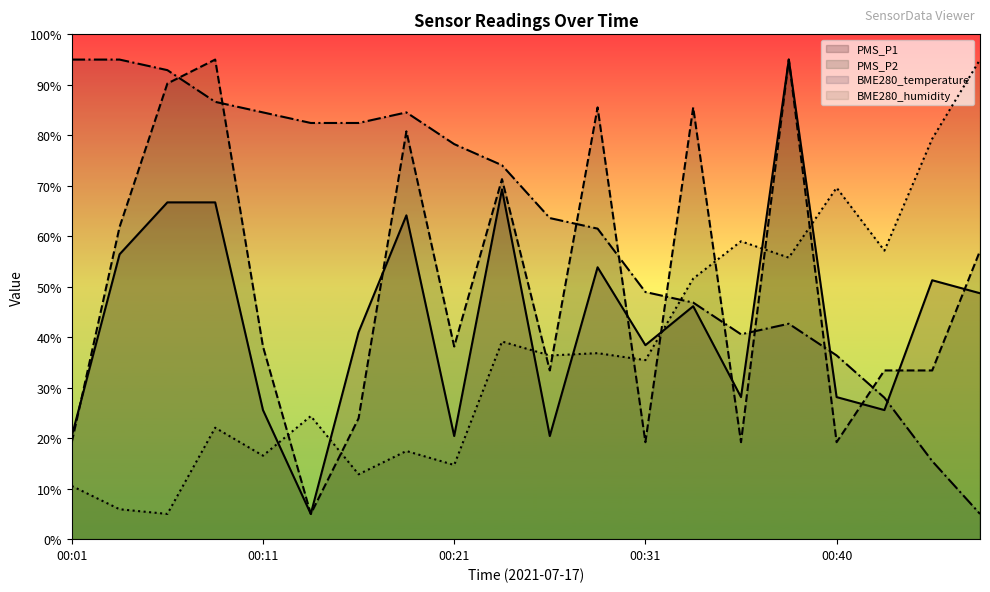

What are all the series names shown in the legend?

PMS_P1, PMS_P2, BME280_temperature, BME280_humidity